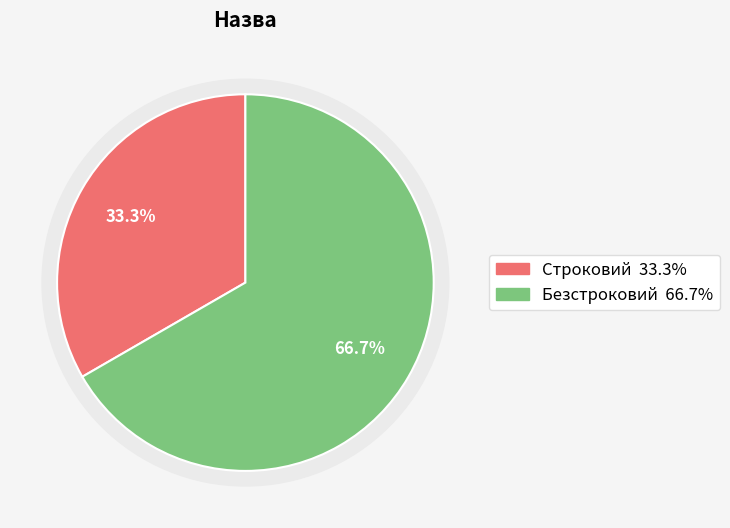

How many slices are in this pie chart?

2